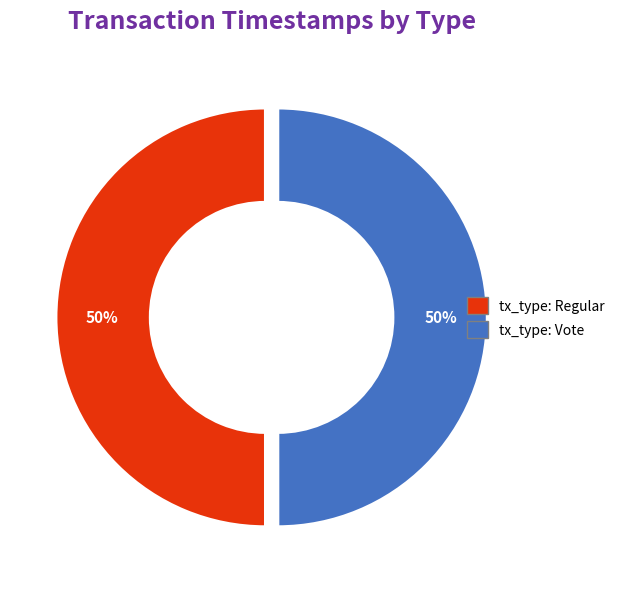

Is the sum of tx_type: Regular and tx_type: Vote greater than half?

Yes